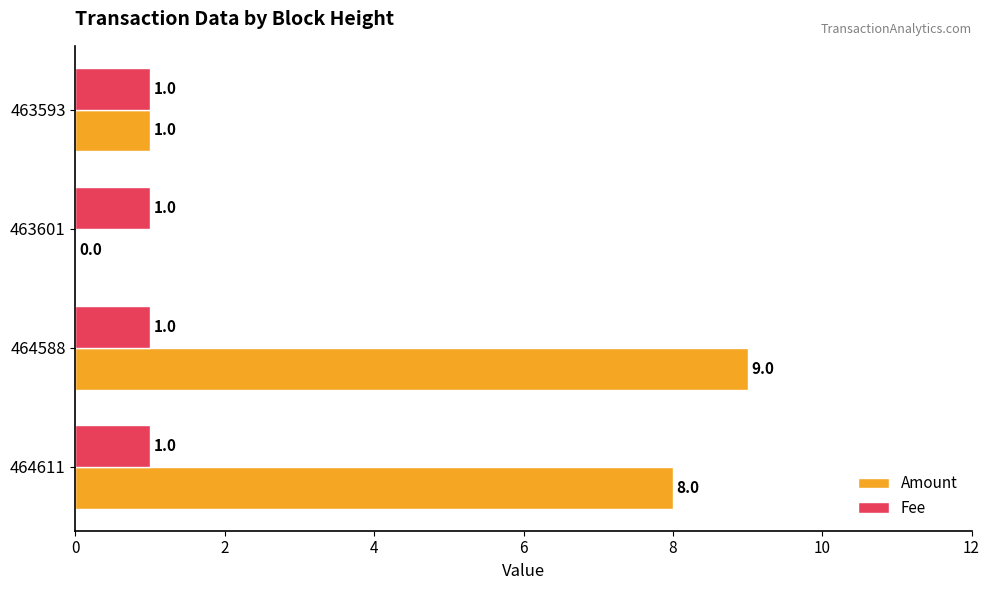

Is it true that Fee equals 0 at 463601?

False